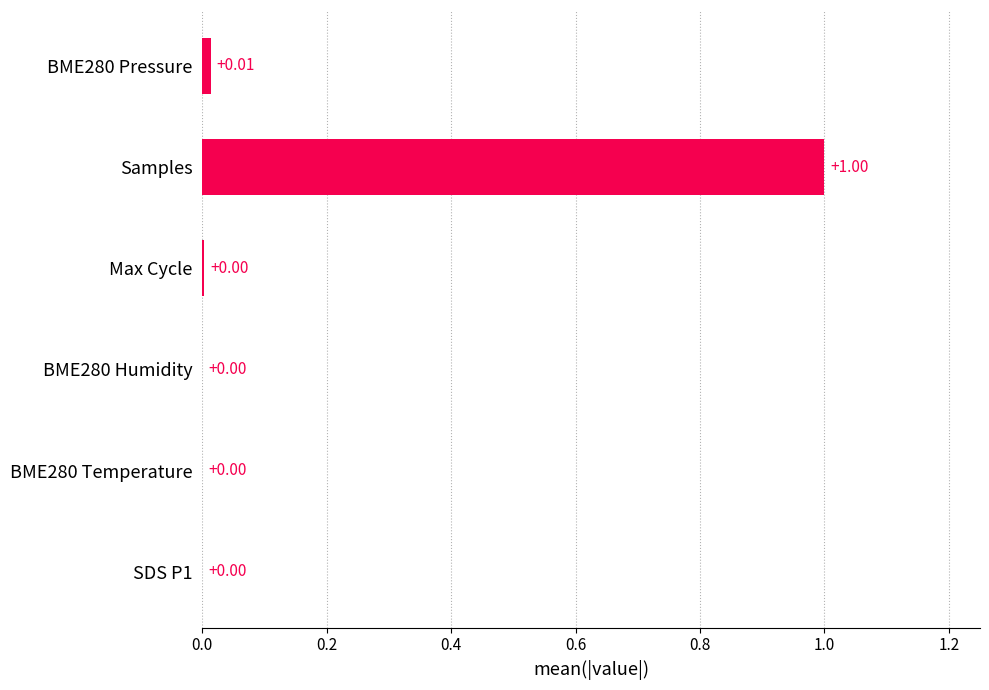

Which label corresponds to the largest value in the chart?

Samples